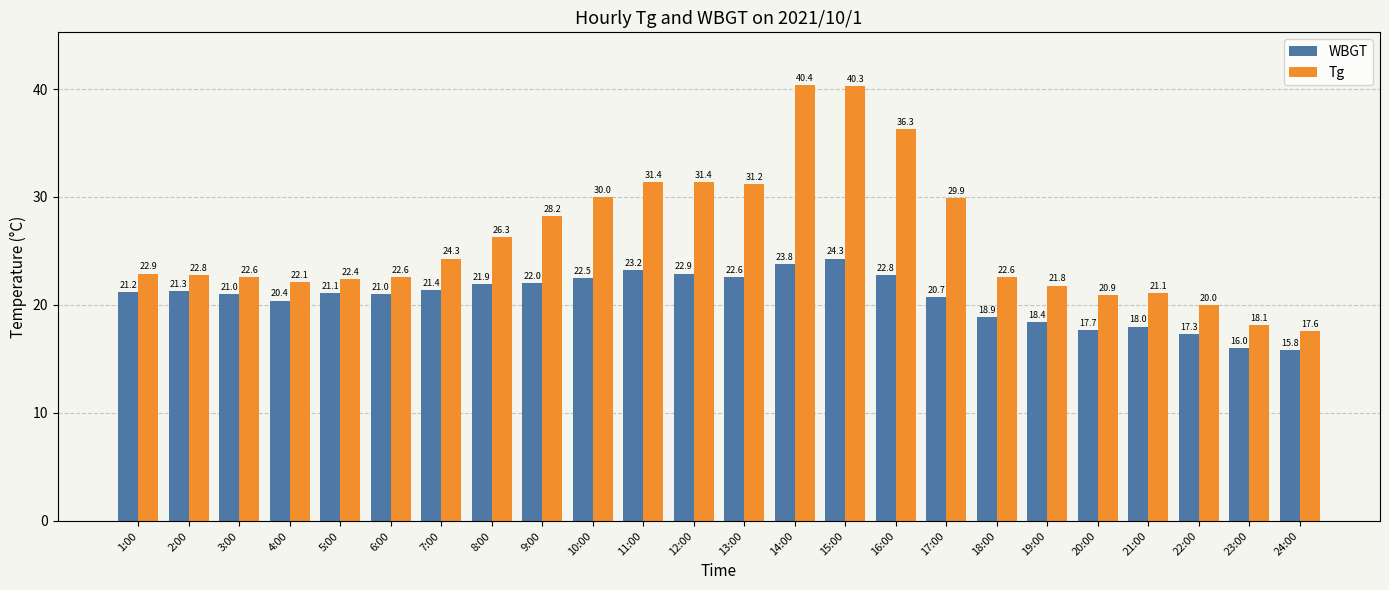

How many bars are there in total?

48